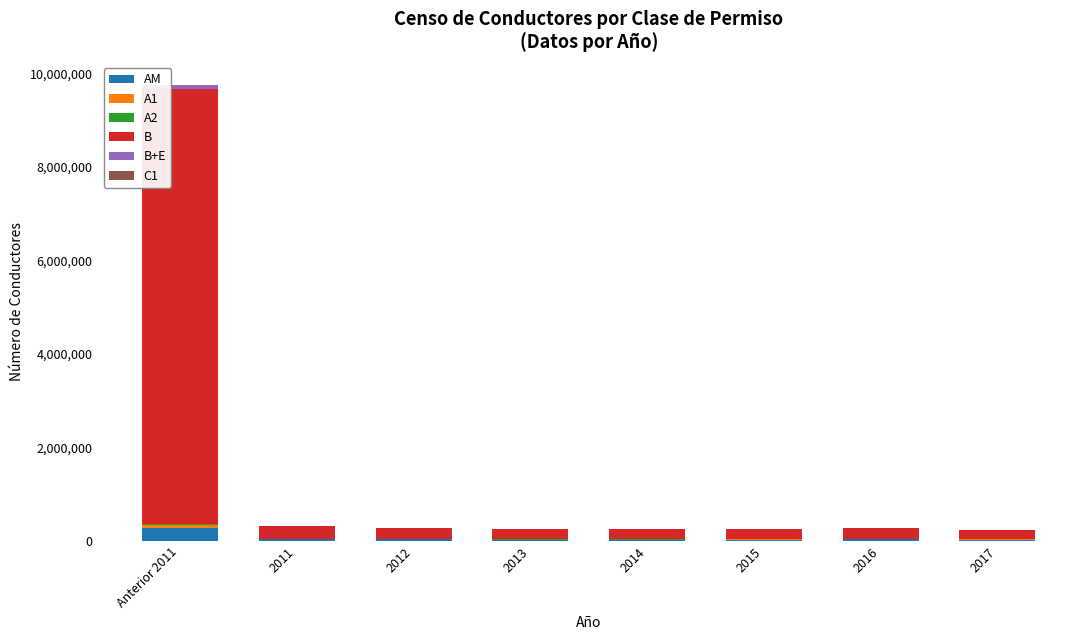

Does the chart contain stacked bars?

Yes